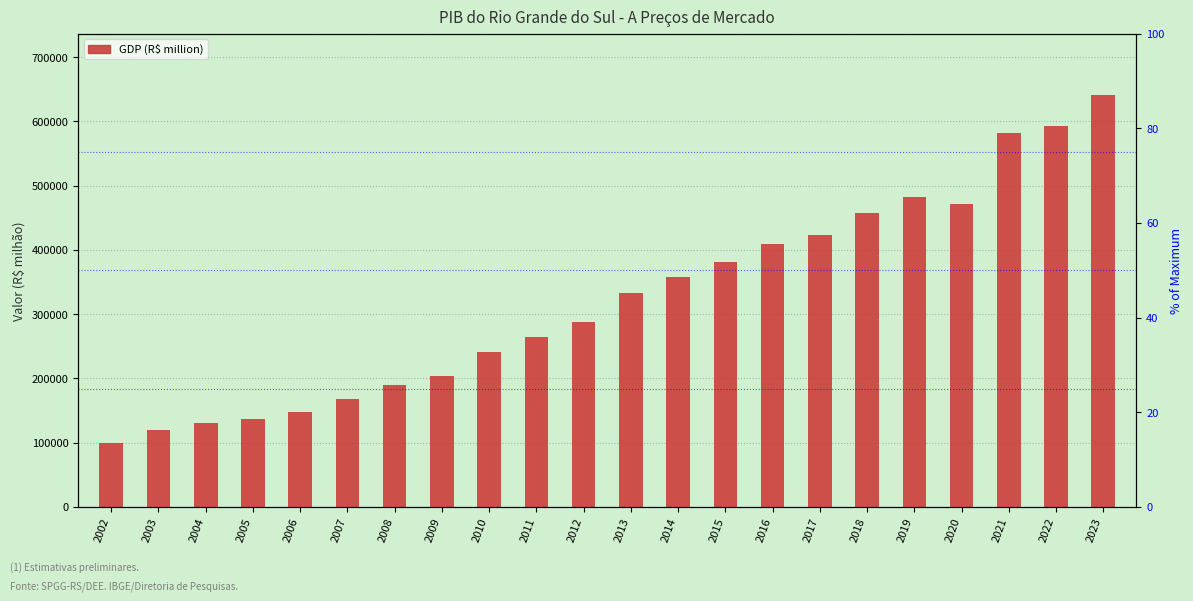

What is the smallest value displayed?

98847.2